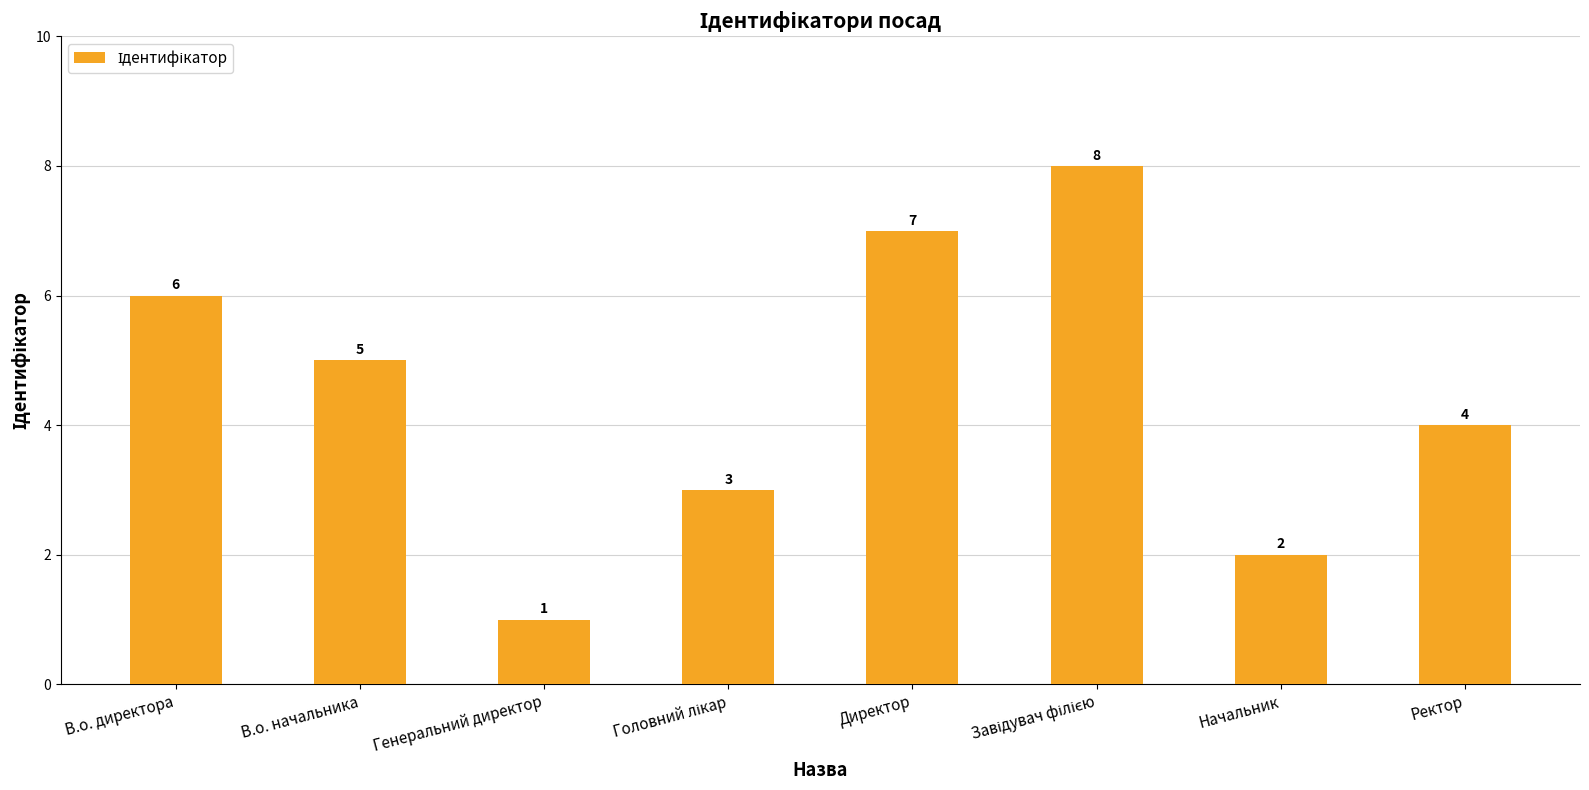

At which label does the data first exceed 5?

В.о. директора